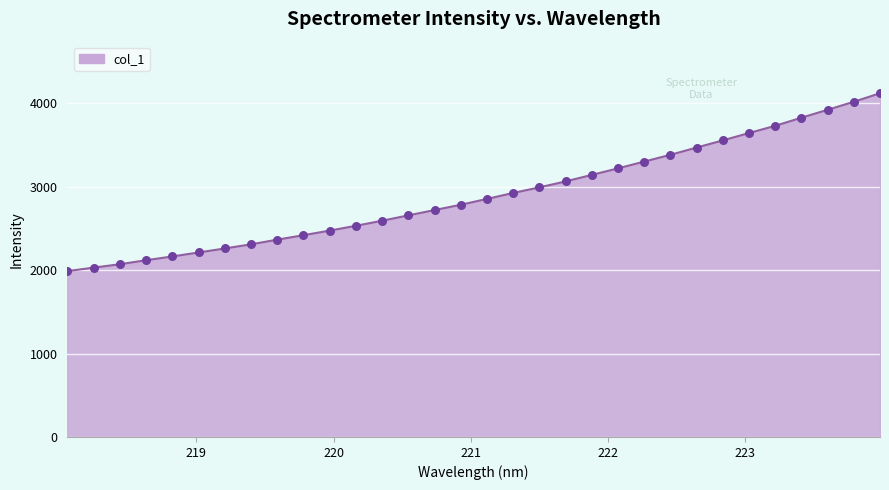

What is the minimum value shown in the chart?

1989.3